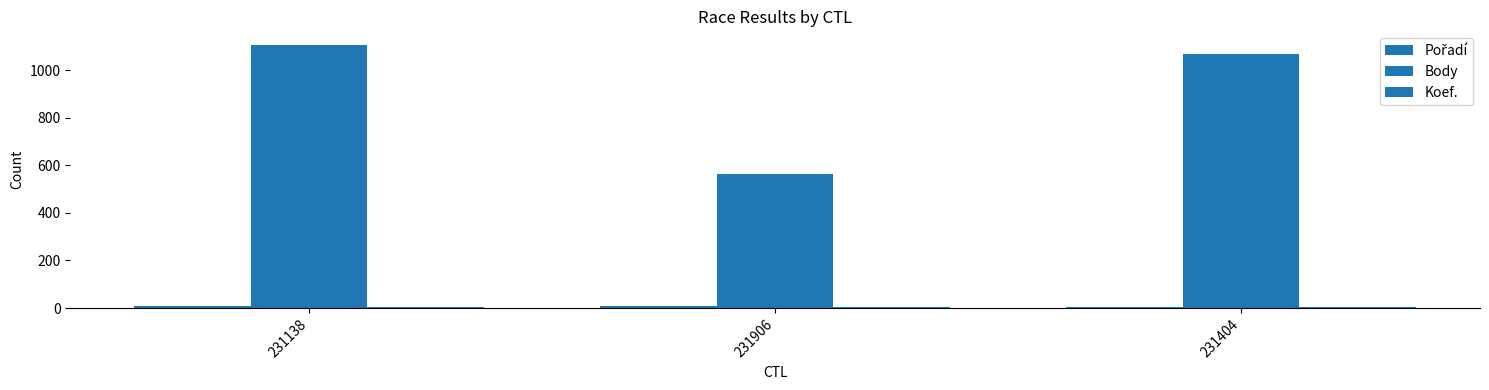

How many groups of bars are there?

3